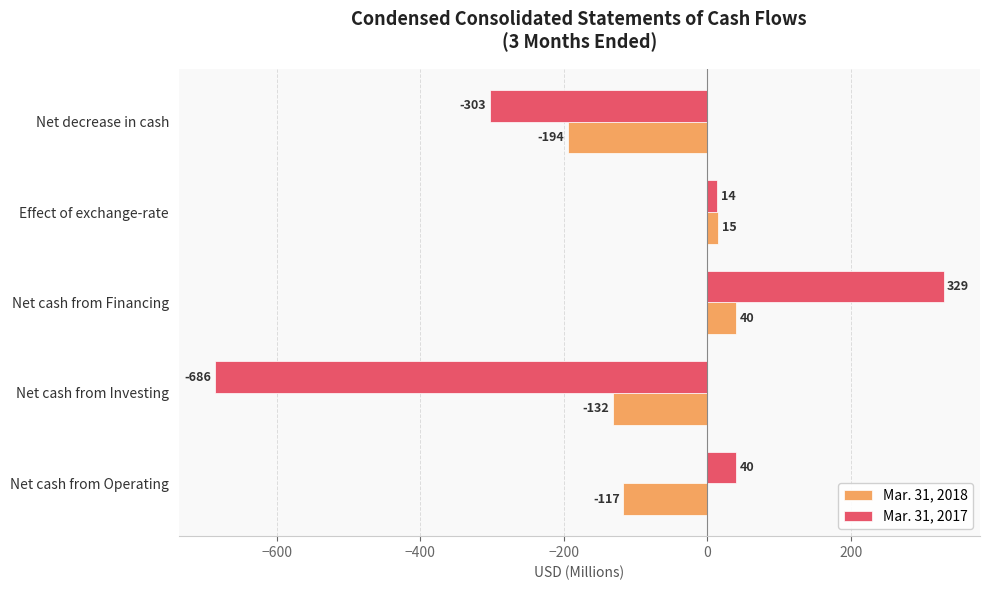

What is the difference between the Mar. 31, 2017 values at Net cash from Investing and Net cash from Operating?

726